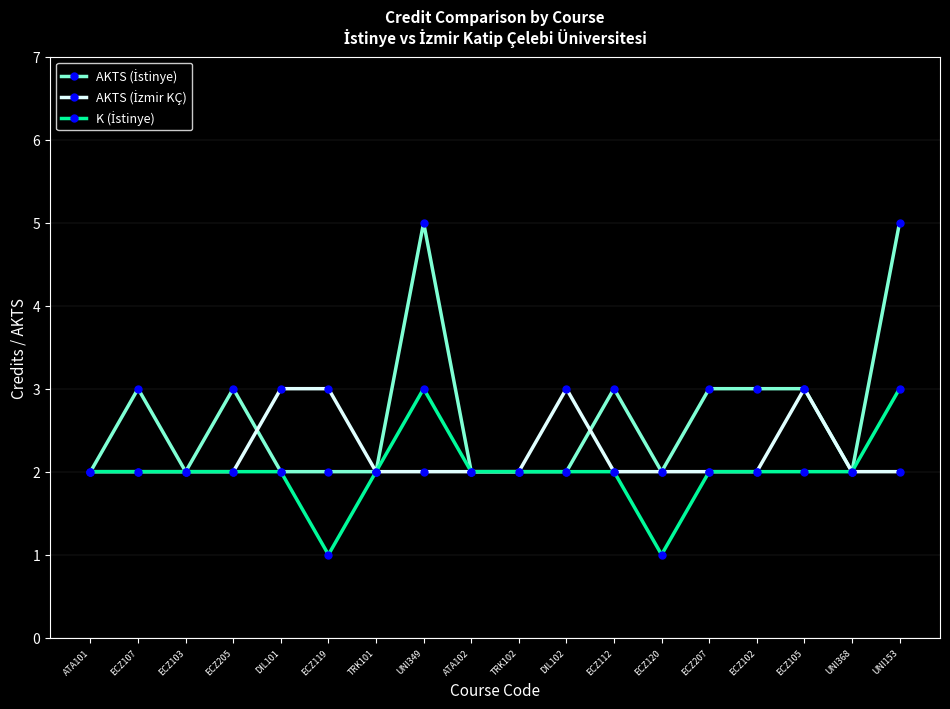

What is the label of the 13th point from the right?

ECZ119